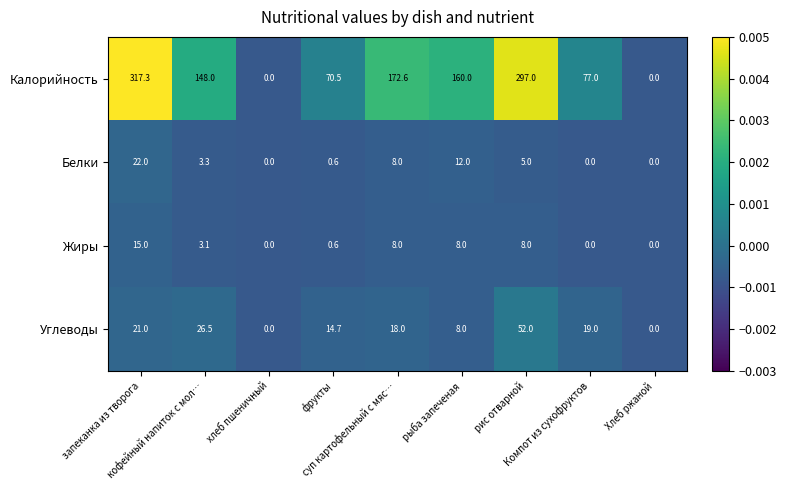

Which series has the largest total across all categories?

Калорийность